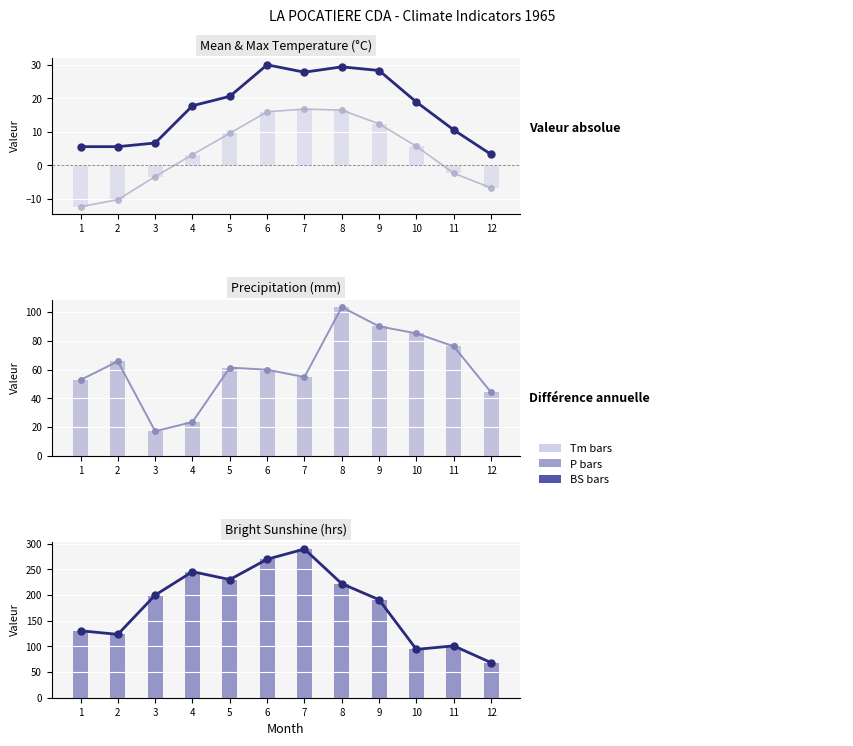

What is the sum of all Tm values?

45.4